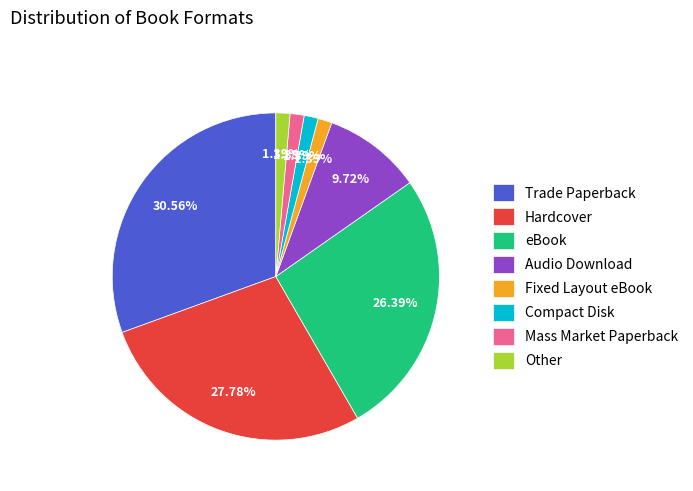

Do Hardcover and Fixed Layout eBook together represent more than half of the pie?

No